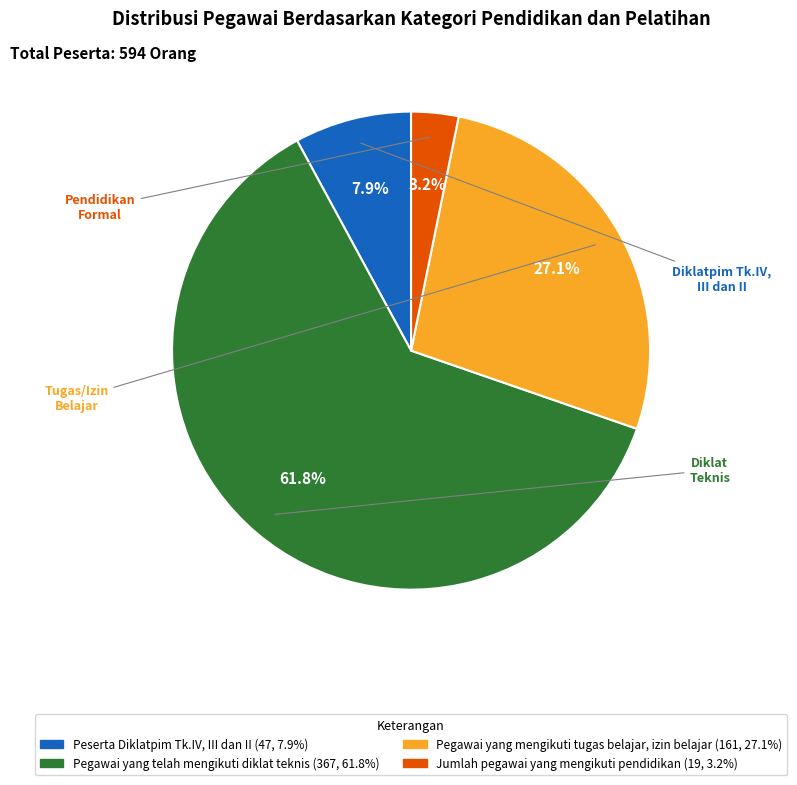

Which has a higher value, Pegawai yang mengikuti tugas belajar, izin belajar or Pegawai yang telah mengikuti diklat teknis?

Pegawai yang telah mengikuti diklat teknis